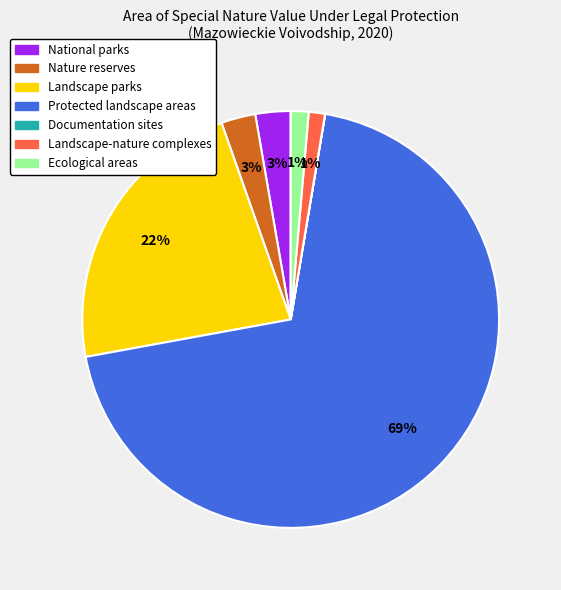

To the nearest percent, what is the average slice percentage?

14%